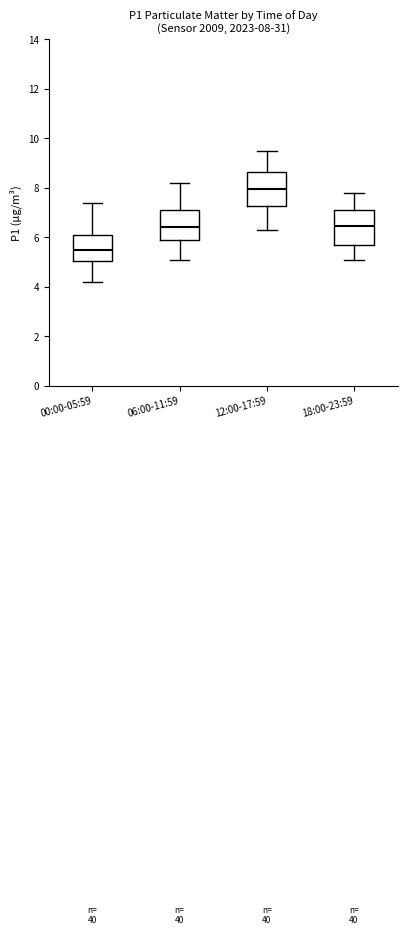

Which box's median line is the highest?

12:00-17:59